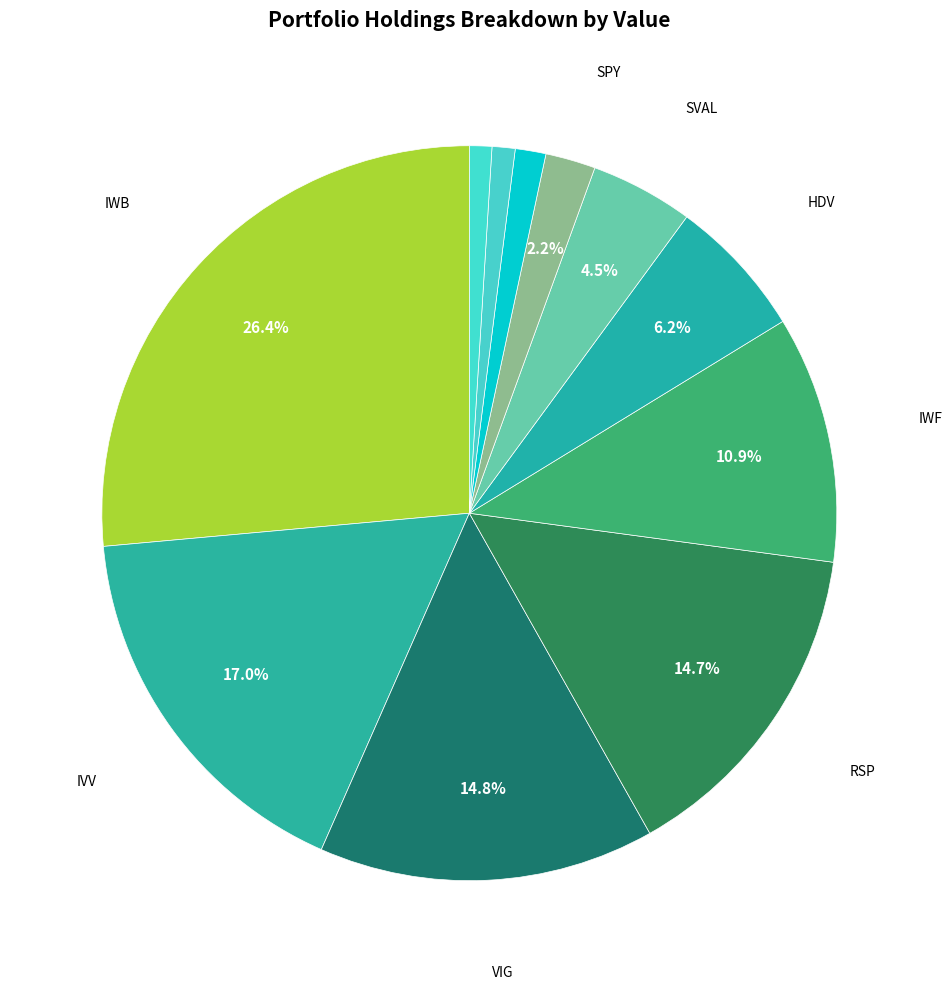

Which slice is the largest?

IWB